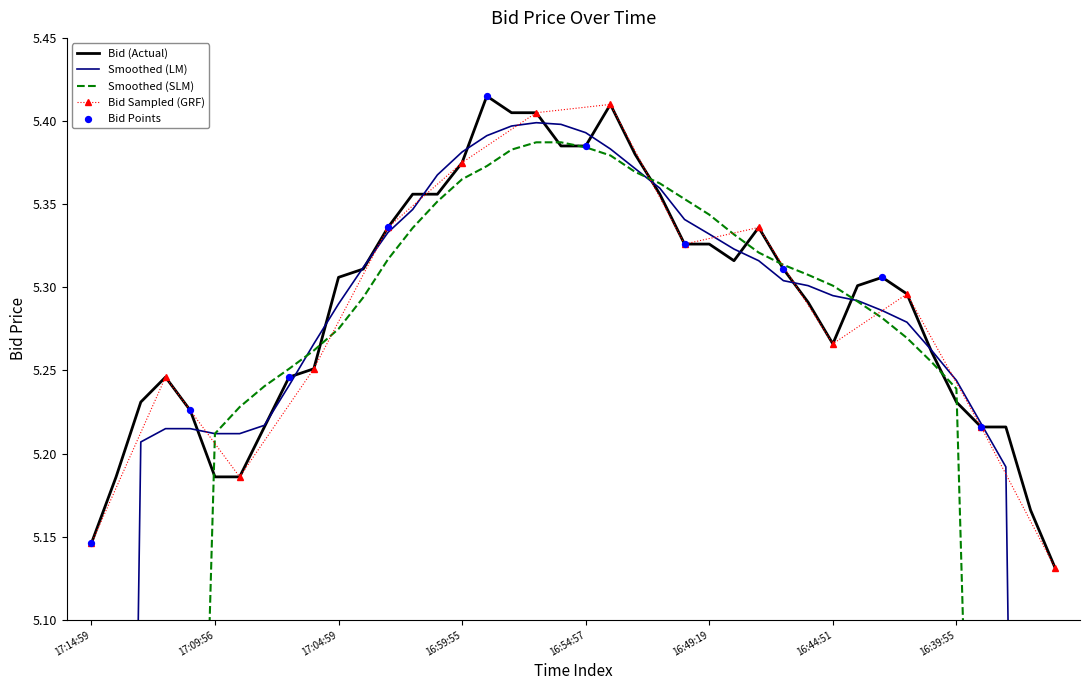

Which has a higher value, 16:35:52 or 16:41:57?

16:41:57